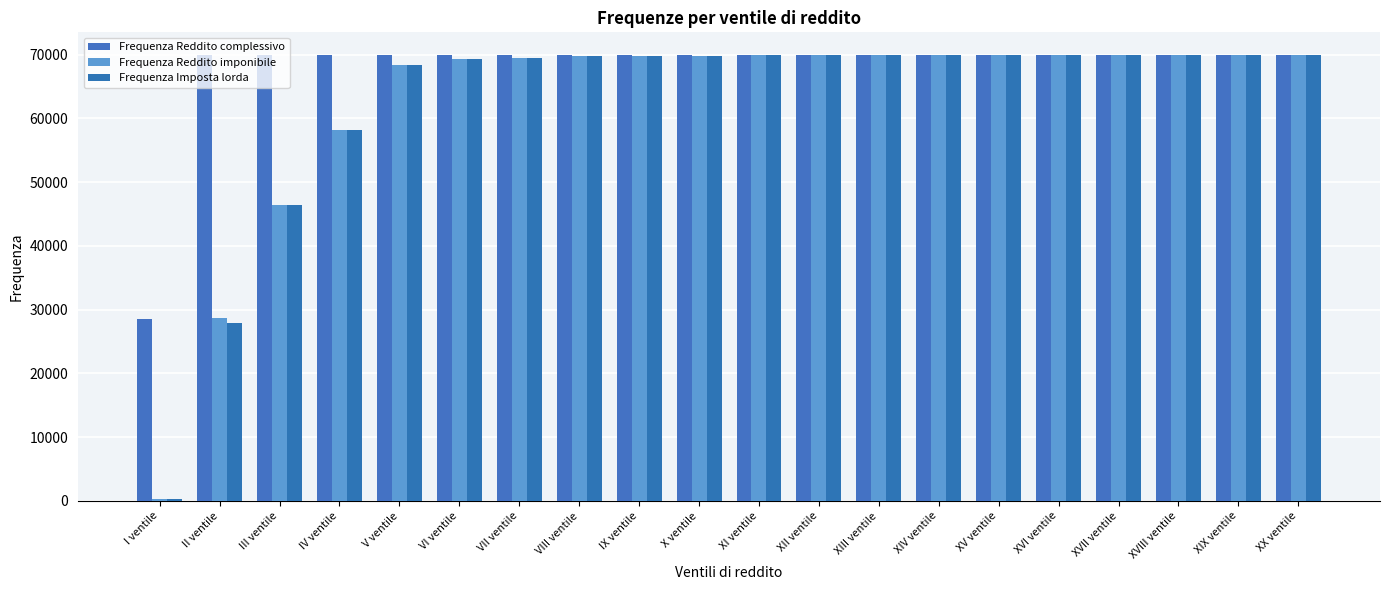

Reading right to left, transcribe all the data shown in this chart.

Frequenza Reddito complessivo: XX ventile=69991	XIX ventile=69988	XVIII ventile=69992	XVII ventile=69990	XVI ventile=69990	XV ventile=69989	XIV ventile=69987	XIII ventile=69990	XII ventile=69989	XI ventile=69988	X ventile=69987	IX ventile=69989	VIII ventile=69987	VII ventile=69982	VI ventile=69981	V ventile=69972	IV ventile=69952	III ventile=69909	II ventile=69885	I ventile=28583
Frequenza Reddito imponibile: XX ventile=69975	XIX ventile=69966	XVIII ventile=69969	XVII ventile=69952	XVI ventile=69943	XV ventile=69931	XIV ventile=69914	XIII ventile=69916	XII ventile=69885	XI ventile=69876	X ventile=69836	IX ventile=69745	VIII ventile=69710	VII ventile=69524	VI ventile=69250	V ventile=68298	IV ventile=58142	III ventile=46468	II ventile=28746	I ventile=348
Frequenza Imposta lorda: XX ventile=69972	XIX ventile=69966	XVIII ventile=69969	XVII ventile=69952	XVI ventile=69943	XV ventile=69930	XIV ventile=69914	XIII ventile=69915	XII ventile=69885	XI ventile=69876	X ventile=69834	IX ventile=69745	VIII ventile=69708	VII ventile=69523	VI ventile=69245	V ventile=68291	IV ventile=58101	III ventile=46444	II ventile=27888	I ventile=345